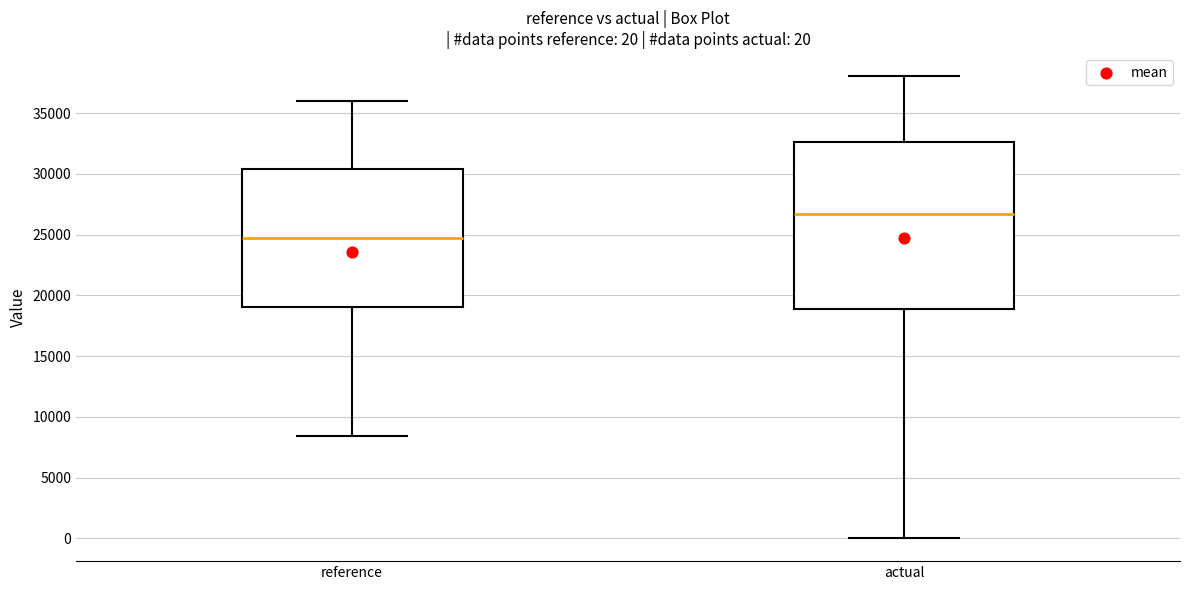

Which box is the tallest, from its lower edge to its upper edge?

actual